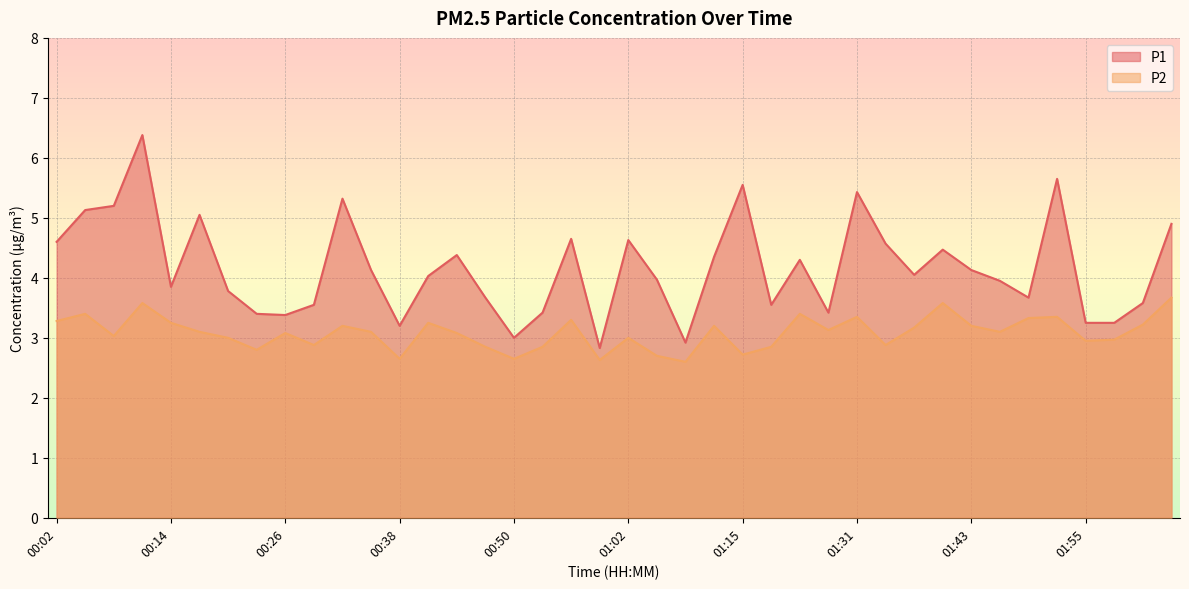

What is the value of the P2 point at the 10th from the left?

2.9